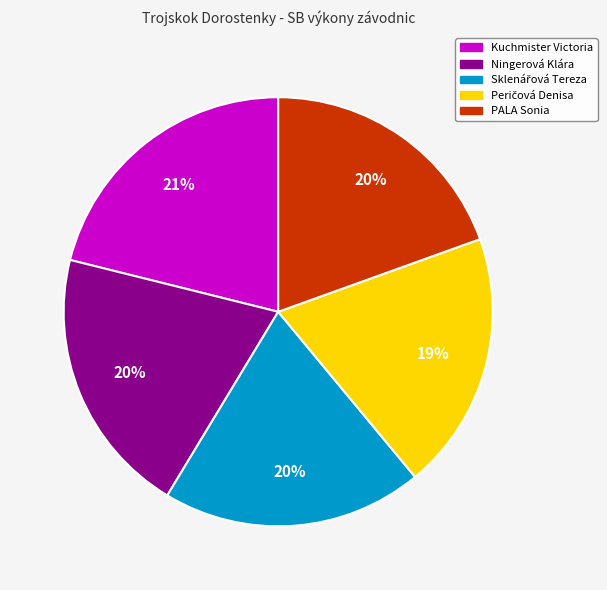

To the nearest percent, what portion does PALA Sonia represent?

20%